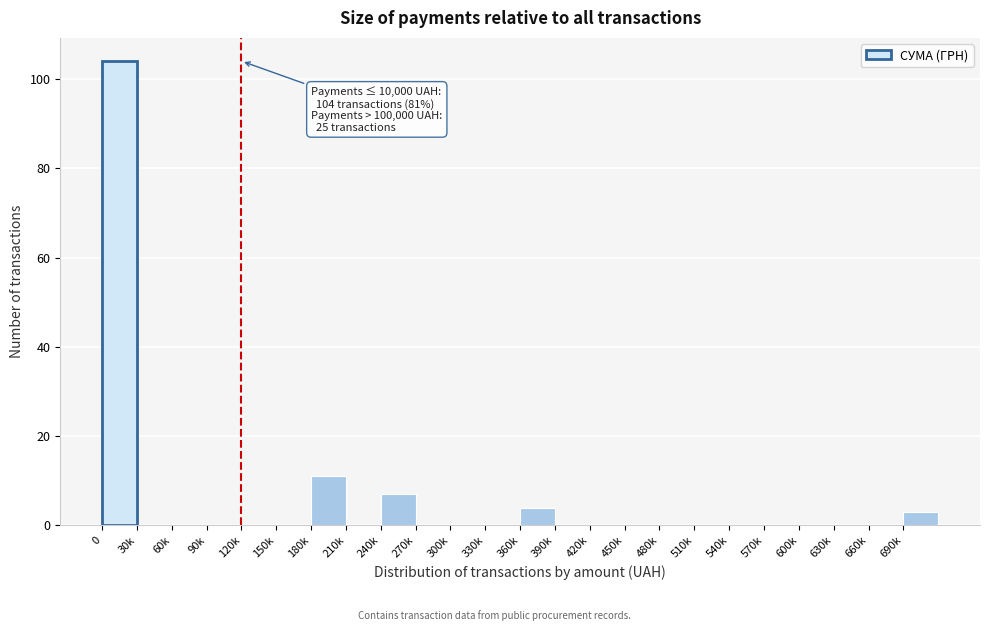

Reading left to right, transcribe all the data shown in this chart.

0=104	30k=0	60k=0	90k=0	120k=0	150k=0	180k=11	210k=0	240k=7	270k=0	300k=0	330k=0	360k=4	390k=0	420k=0	450k=0	480k=0	510k=0	540k=0	570k=0	600k=0	630k=0	660k=0	690k=3